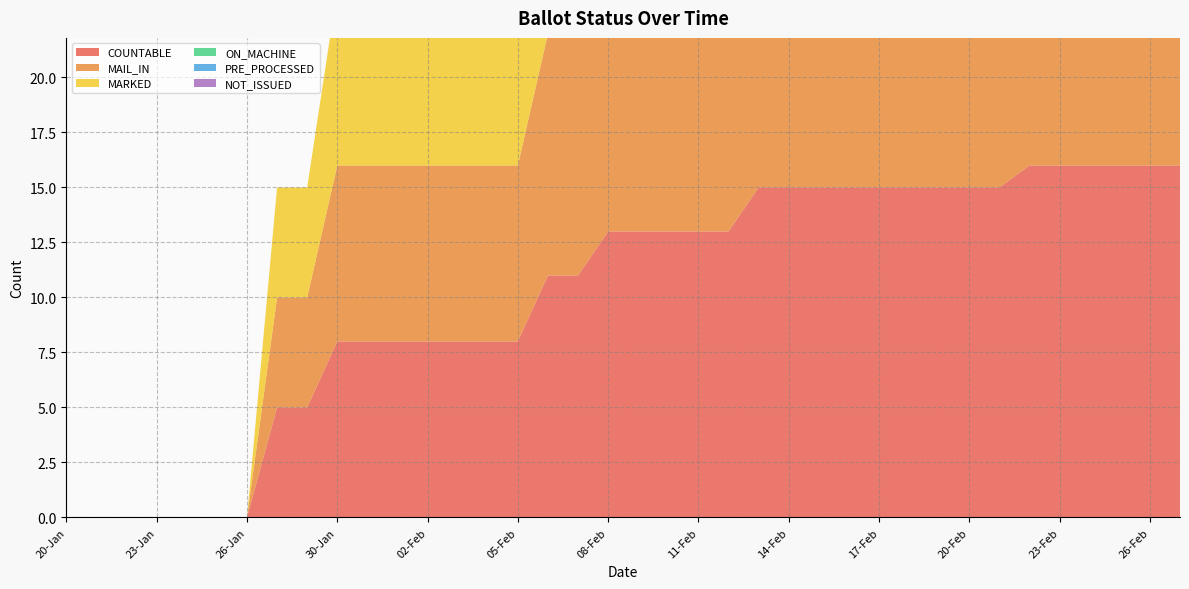

Reading left to right, list all the values displayed in this chart.

COUNTABLE: 0	0	0	0	0	0	0	5	5	8	8	8	8	8	8	8	11	11	13	13	13	13	13	15	15	15	15	15	15	15	15	15	16	16	16	16	16	16
MAIL_IN: 0	0	0	0	0	0	0	5	5	8	8	8	8	8	8	8	11	11	13	13	13	13	13	13	13	13	13	13	13	13	13	13	14	14	14	14	14	14
MARKED: 0	0	0	0	0	0	0	5	5	8	8	8	8	8	8	8	11	11	13	13	13	13	13	13	13	13	13	13	13	13	13	13	14	14	14	14	14	14
ON_MACHINE: 0	0	0	0	0	0	0	0	0	0	0	0	0	0	0	0	0	0	0	0	0	0	0	2	2	2	2	2	2	2	2	2	2	2	2	2	2	2
PRE_PROCESSED: 0	0	0	0	0	0	0	0	0	0	0	0	0	0	0	0	0	0	0	0	0	0	0	0	0	0	0	0	0	0	0	0	0	0	0	0	0	0
NOT_ISSUED: 0	0	0	0	0	0	0	0	0	0	0	0	0	0	0	0	0	0	0	0	0	0	0	0	0	0	0	0	0	0	0	0	0	0	0	0	0	0